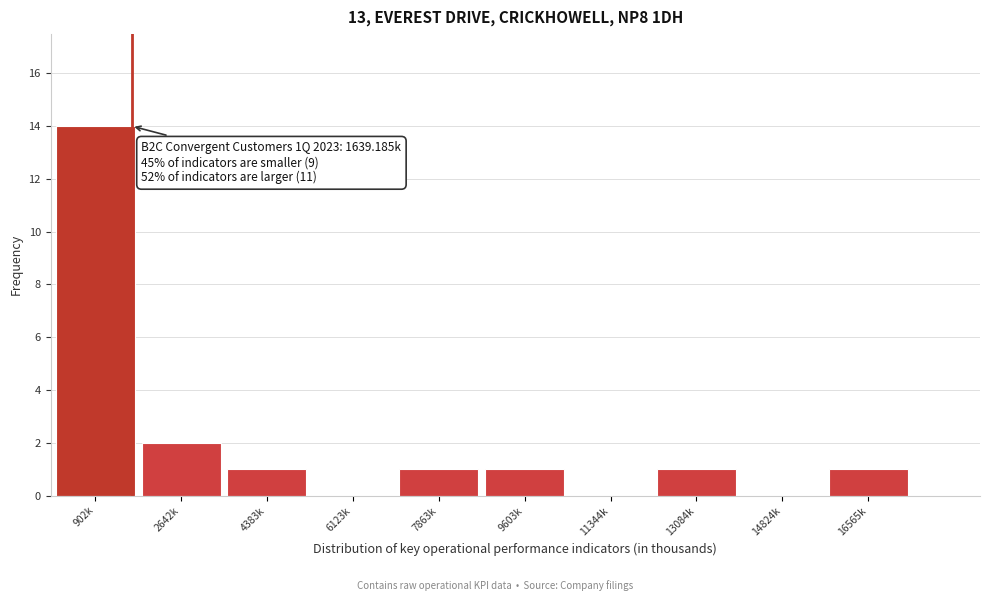

Reading right to left, extract all data points from this chart.

16565k=1	14824k=0	13084k=1	11344k=0	9603k=1	7863k=1	6123k=0	4383k=1	2642k=2	902k=14